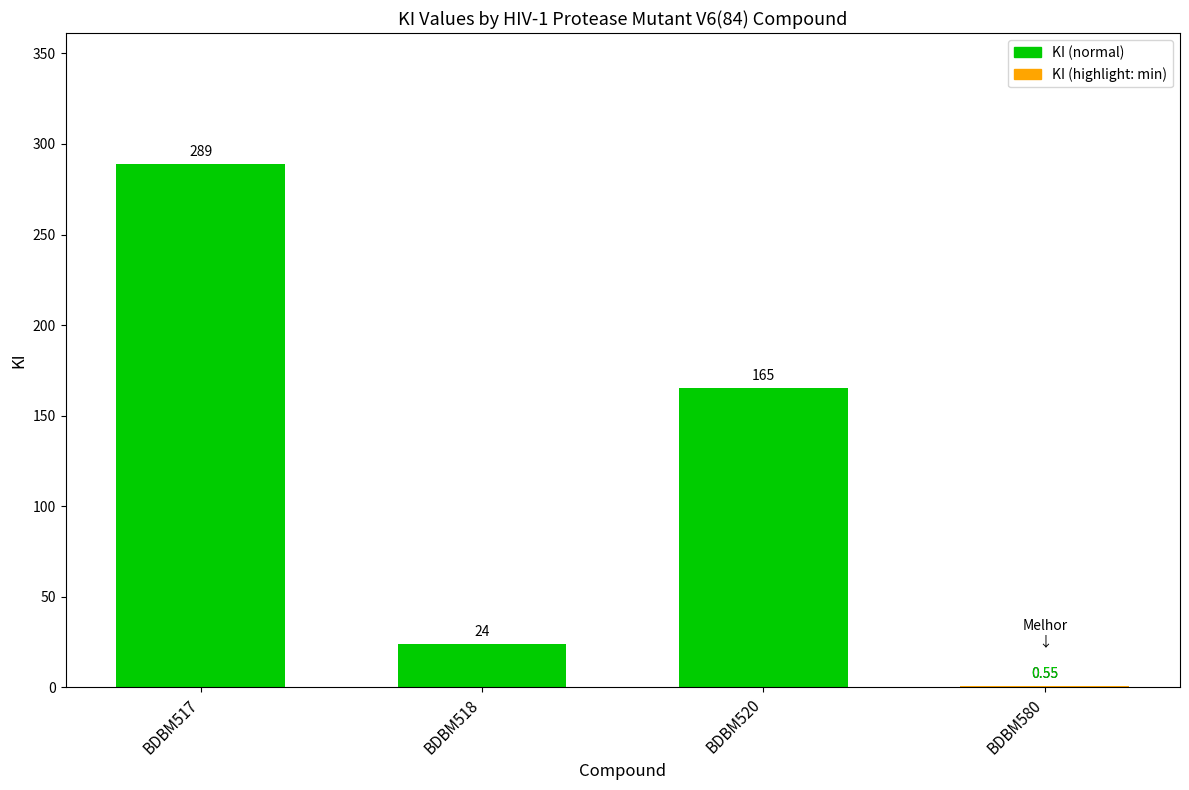

Which has a higher value, BDBM517 or BDBM518?

BDBM517